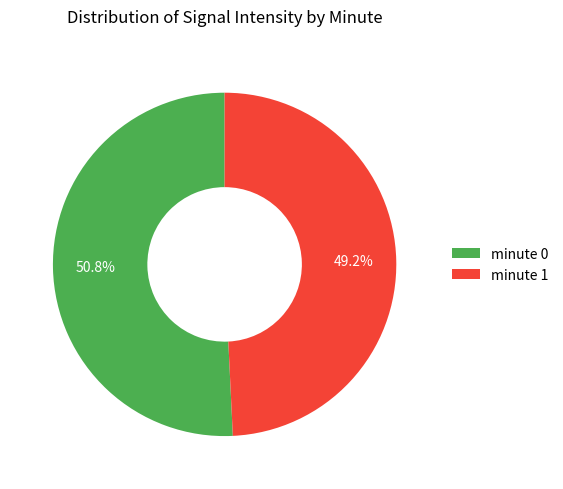

What portion of the pie excludes minute 1?

50.8%